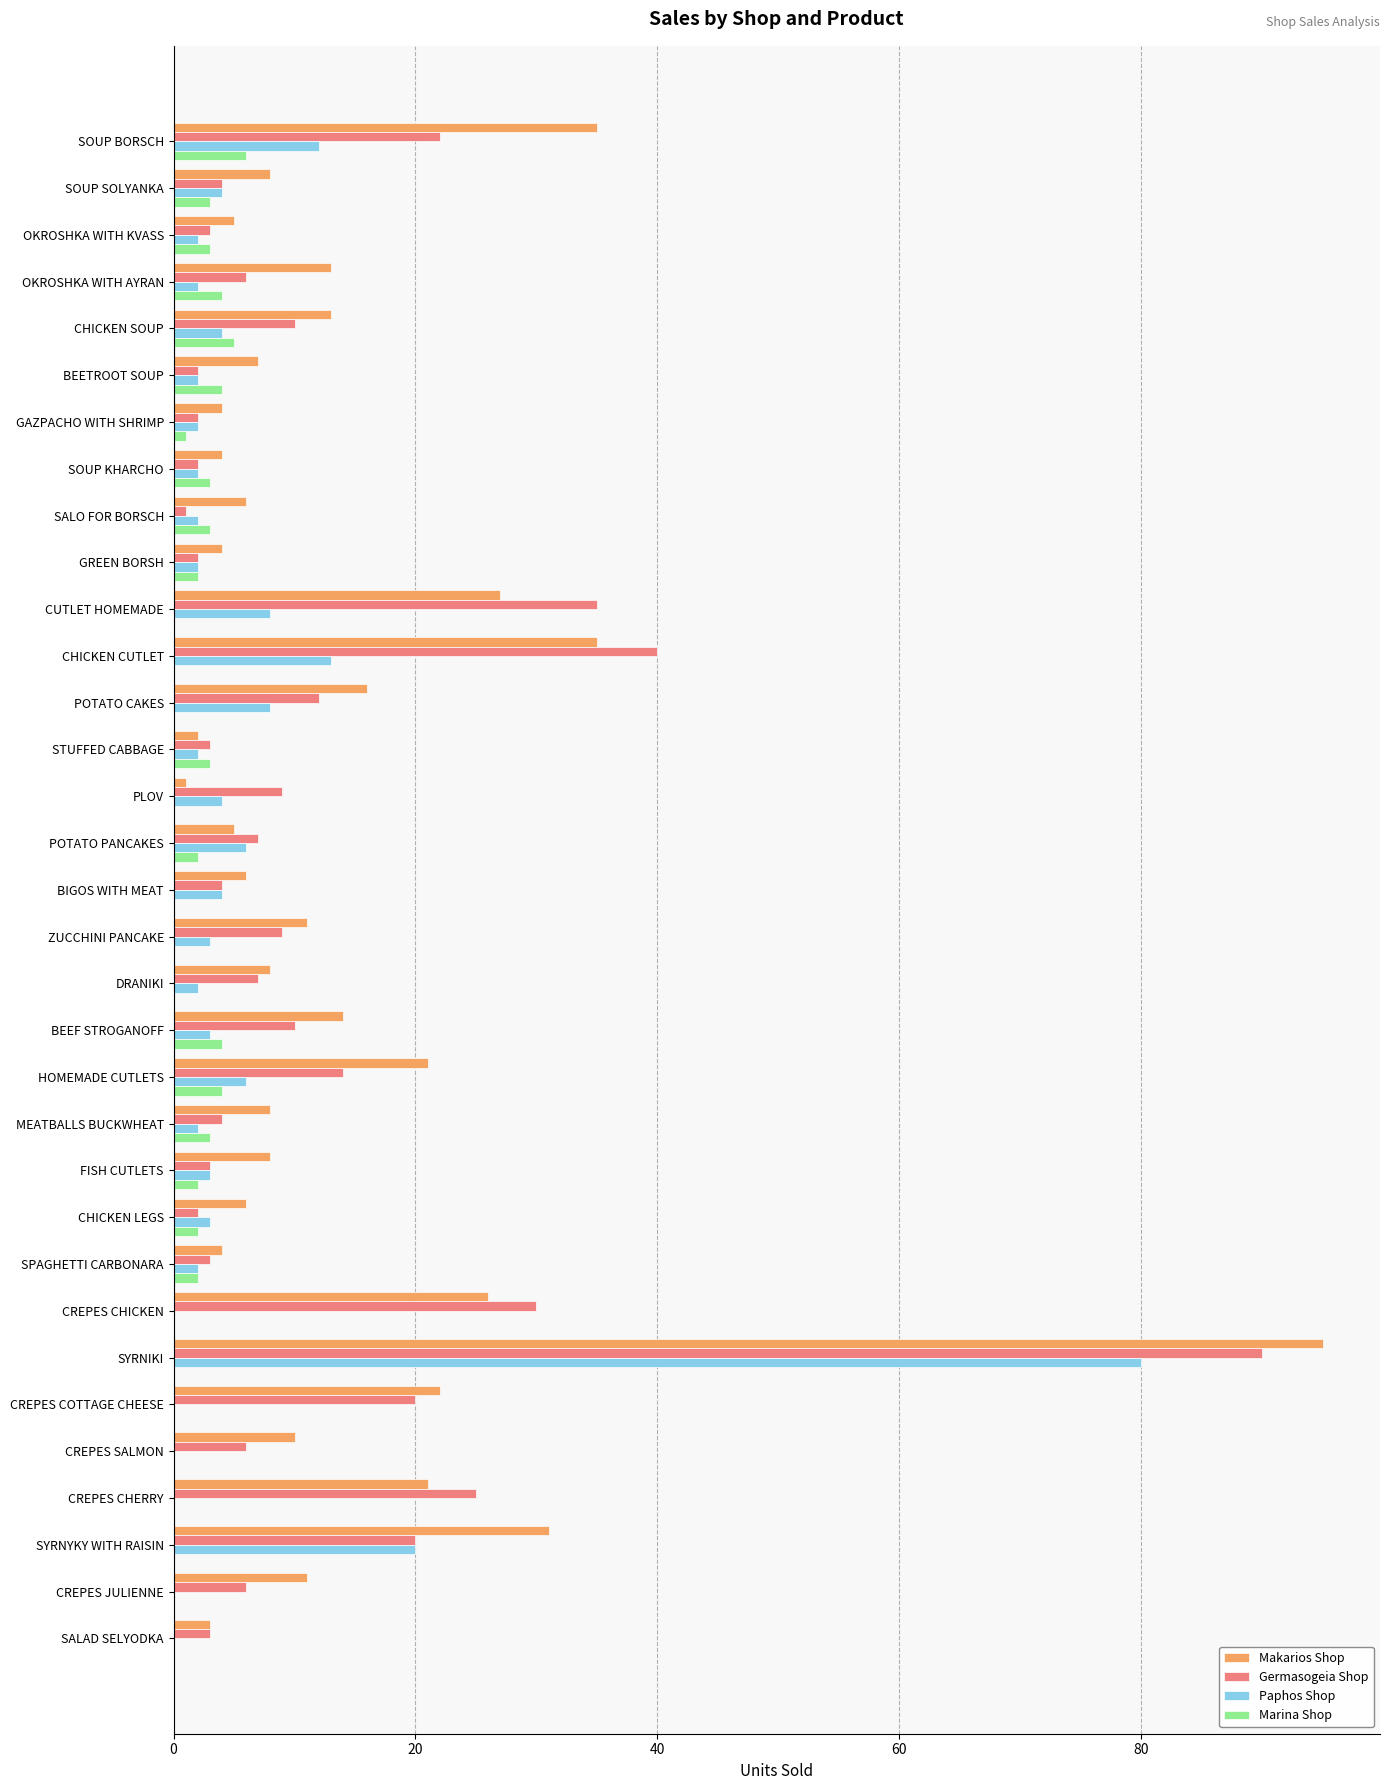

Which label corresponds to the largest value in the chart?

SYRNIKI